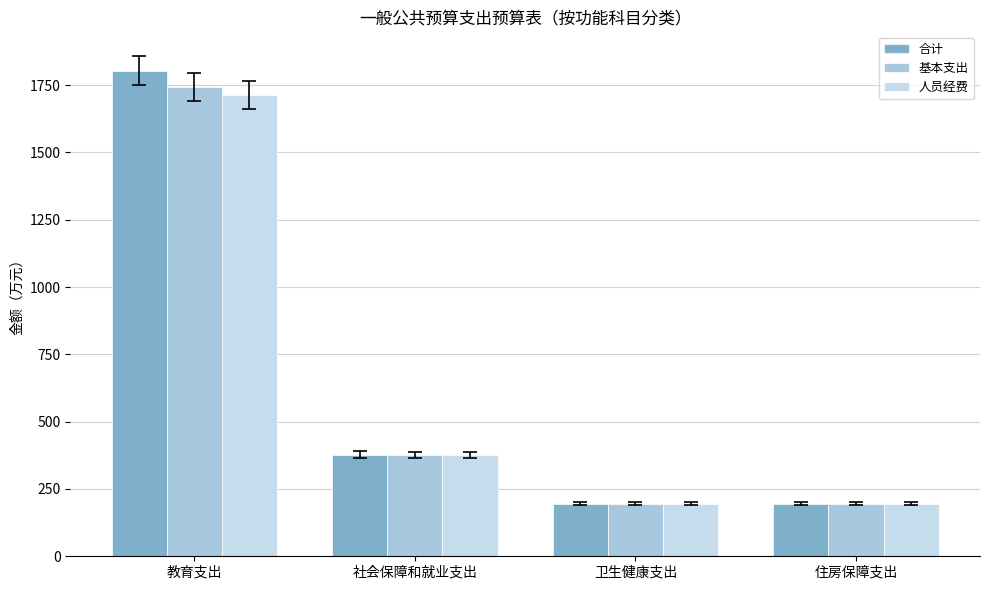

What are all the series names shown in the legend?

合计, 基本支出, 人员经费